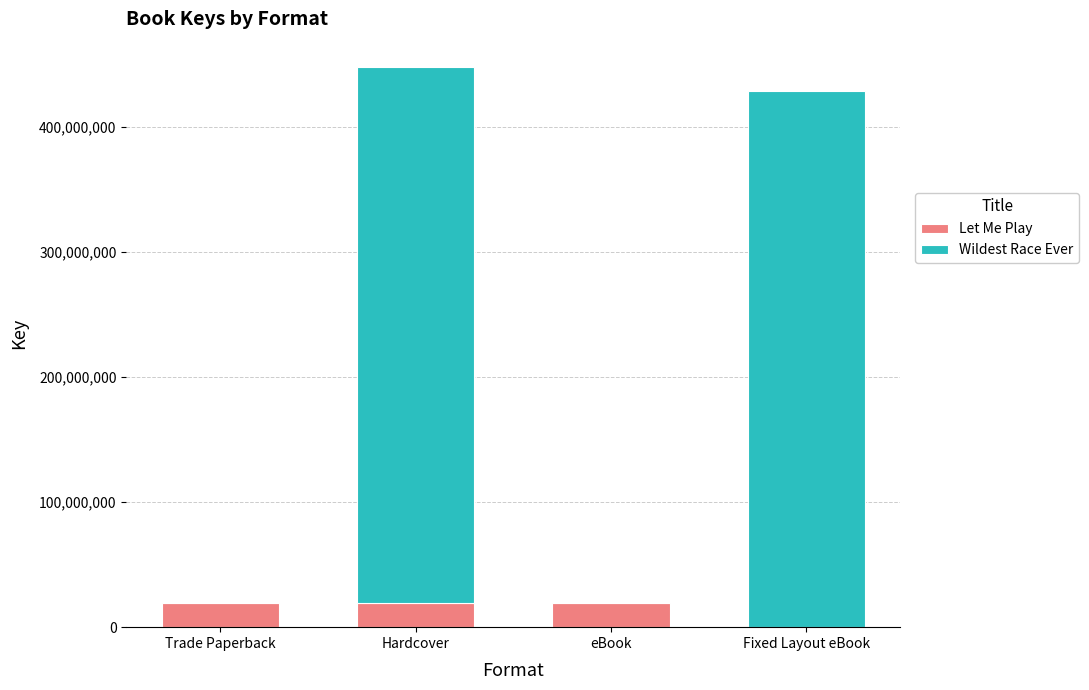

Is it true that Let Me Play equals 19626324 at Hardcover?

True